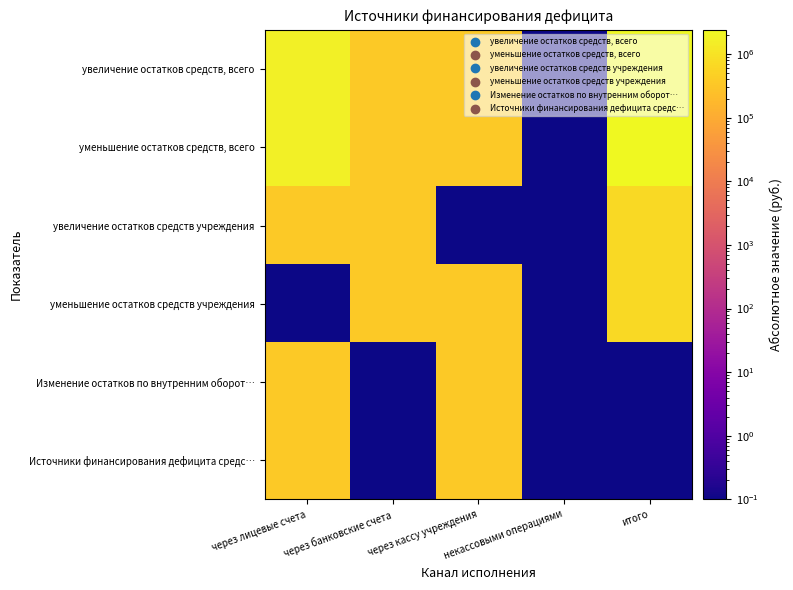

Which has a higher value, итого or через кассу учреждения?

итого